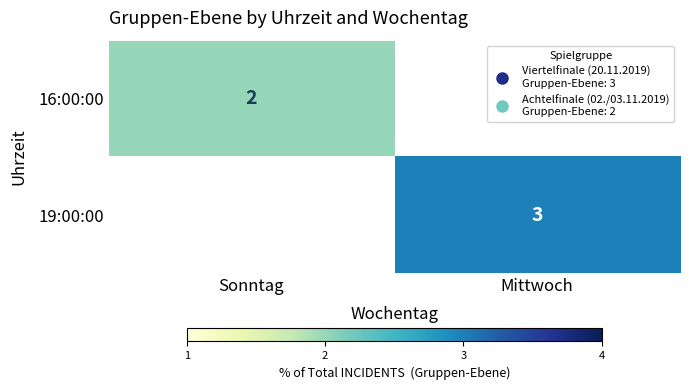

How many values in the 19:00:00 series are below 3?

1